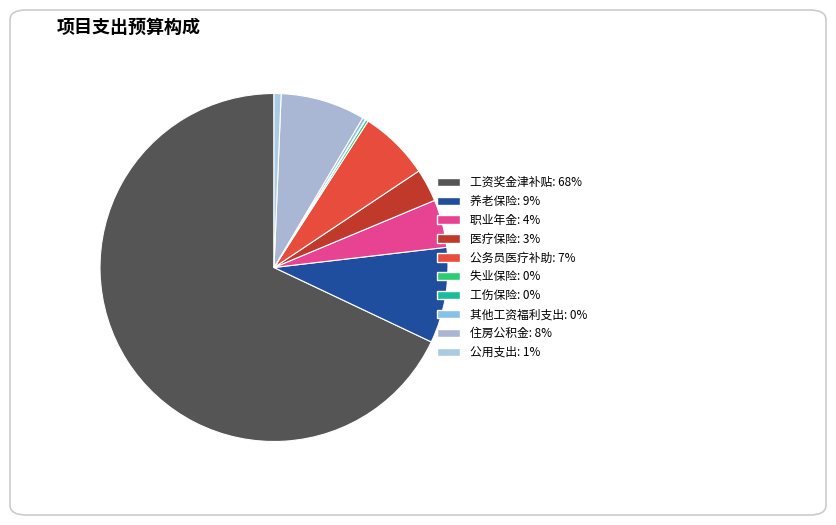

What is the change in value from 公务员医疗补助 to 失业保险?

-31.9